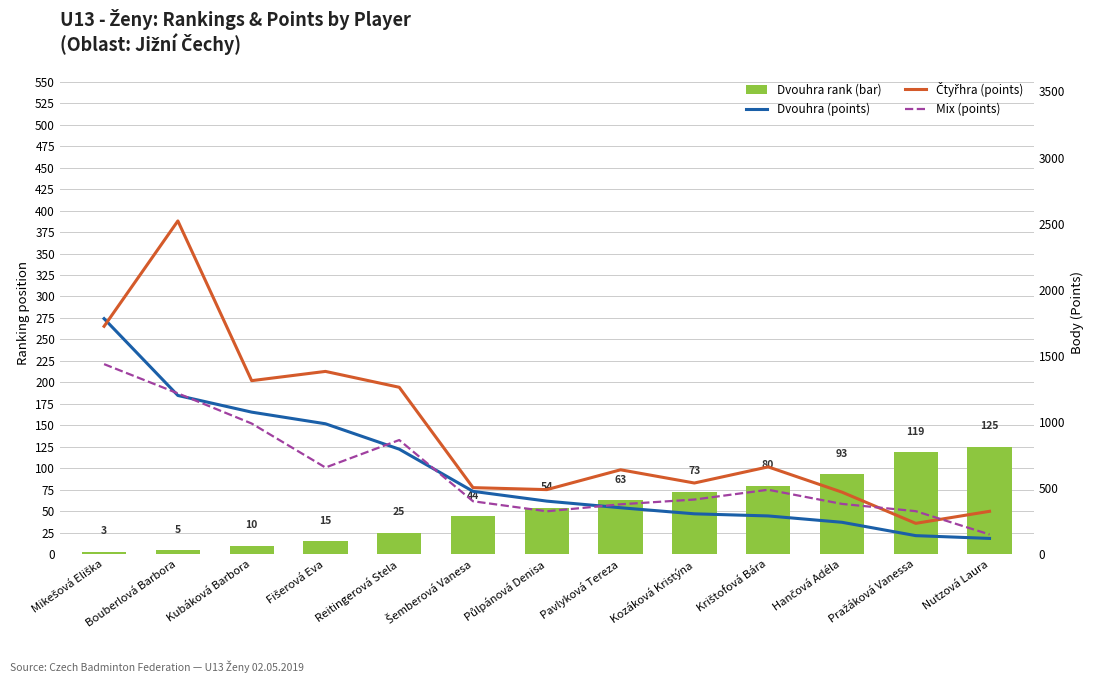

Which series has the widest spread of values?

Čtyřhra (points)